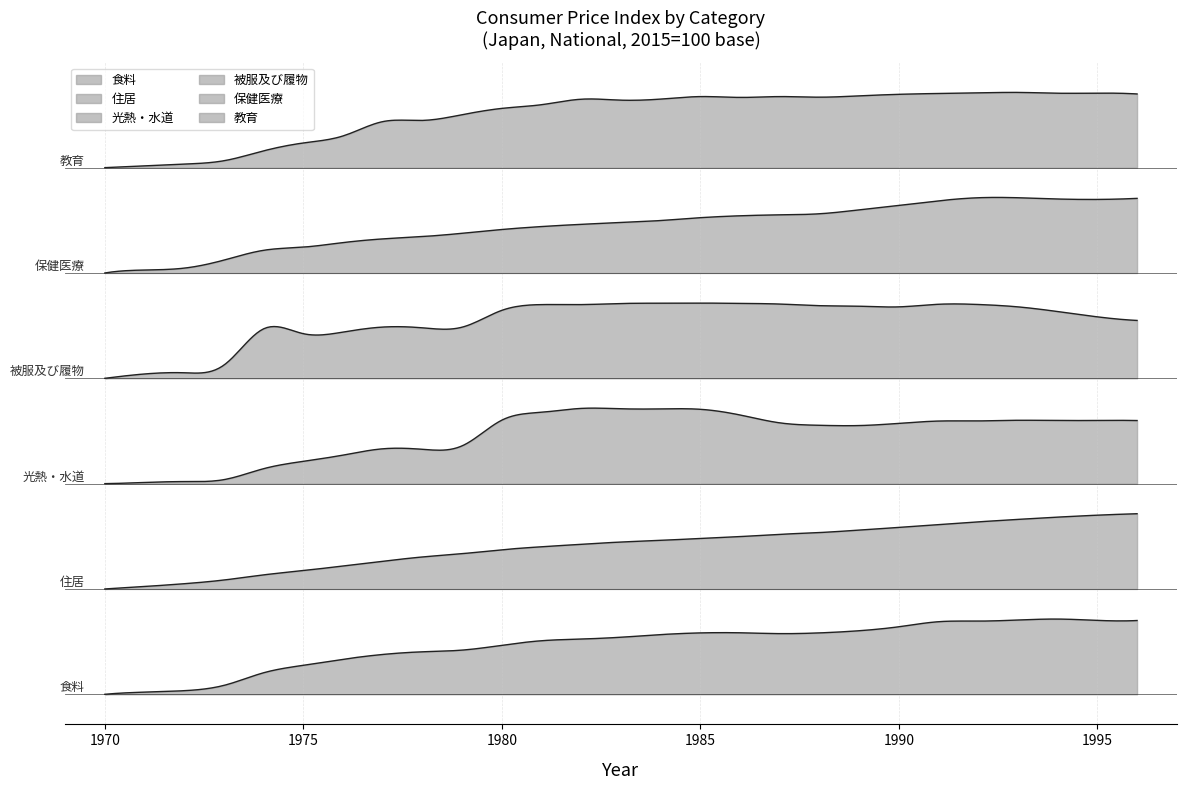

Reading left to right, what are all the values shown in this chart?

食料: 0=30.4	1=32.2	2=33.4	3=37.8	4=48.3	5=54.5	6=59.5	7=63.5	8=65.7	9=67.1	10=71.1	11=74.9	12=76.3	13=77.8	14=80.0	15=81.4	16=81.5	17=80.8	18=81.4	19=83.2	20=86.5	21=90.7	22=91.2	23=92.1	24=92.9	25=91.8	26=91.7
住居: 0=26.5	1=28.9	2=31.6	3=35.2	4=40.2	5=44.4	6=48.8	7=53.4	8=57.6	9=60.8	10=64.6	11=67.5	12=69.9	13=72.1	14=73.7	15=75.6	16=77.4	17=79.6	18=81.3	19=83.7	20=86.3	21=89.0	22=91.7	23=94.1	24=96.3	25=98.2	26=99.6
光熱・水道: 0=30.1	1=31.0	2=31.7	3=33.2	4=41.7	5=47.4	6=52.2	7=57.1	8=56.7	9=59.4	10=79.3	11=85.4	12=88.4	13=88.1	14=88.0	15=87.7	16=83.3	17=77.2	18=75.3	19=75.1	20=76.8	21=78.6	22=78.7	23=79.2	24=79.0	25=79.1	26=79.0
被服及び履物: 0=67.1	1=71.1	2=72.2	3=79.3	4=112.7	5=108.2	6=109.7	7=114.3	8=113.6	9=114.2	10=129.7	11=135.0	12=135.0	13=136.0	14=136.3	15=136.4	16=136.1	17=135.5	18=134.0	19=133.5	20=132.9	21=135.3	22=135.1	23=132.9	24=128.6	25=123.7	26=120.4
保健医療: 0=28.6	1=31.4	2=33.2	3=40.8	4=50.1	5=53.1	6=57.4	7=60.9	8=63.1	9=66.2	10=69.8	11=72.6	12=74.7	13=76.4	14=78.3	15=81.0	16=82.8	17=83.7	18=84.7	19=88.4	20=92.6	21=97.0	22=99.9	23=99.9	24=98.7	25=98.3	26=99.3
教育: 0=39.1	1=40.6	2=42.1	3=44.9	4=53.2	5=59.8	6=65.7	7=77.7	8=78.7	9=83.5	10=88.8	11=91.9	12=96.5	13=95.7	14=96.6	15=98.7	16=98.0	17=98.7	18=98.2	19=99.3	20=100.6	21=101.3	22=101.8	23=102.2	24=101.5	25=101.6	26=100.9